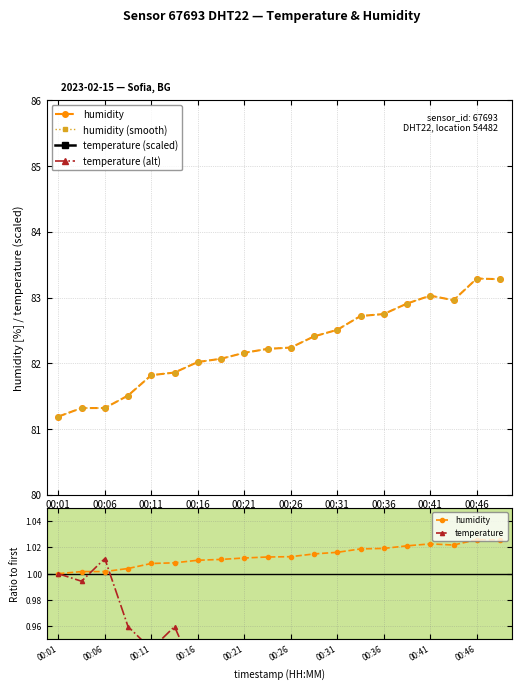

True or false: humidity (smooth) and temperature (alt) intersect in this chart.

False